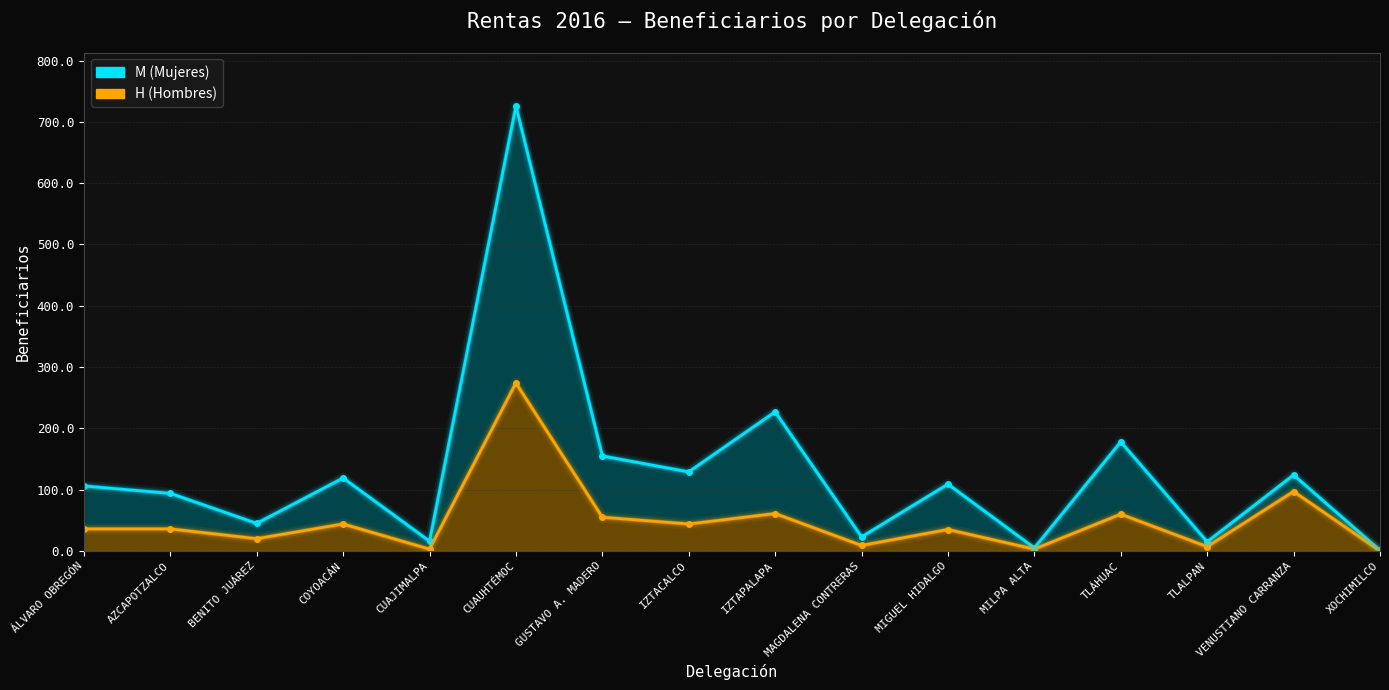

Count the number of data series in this chart.

2